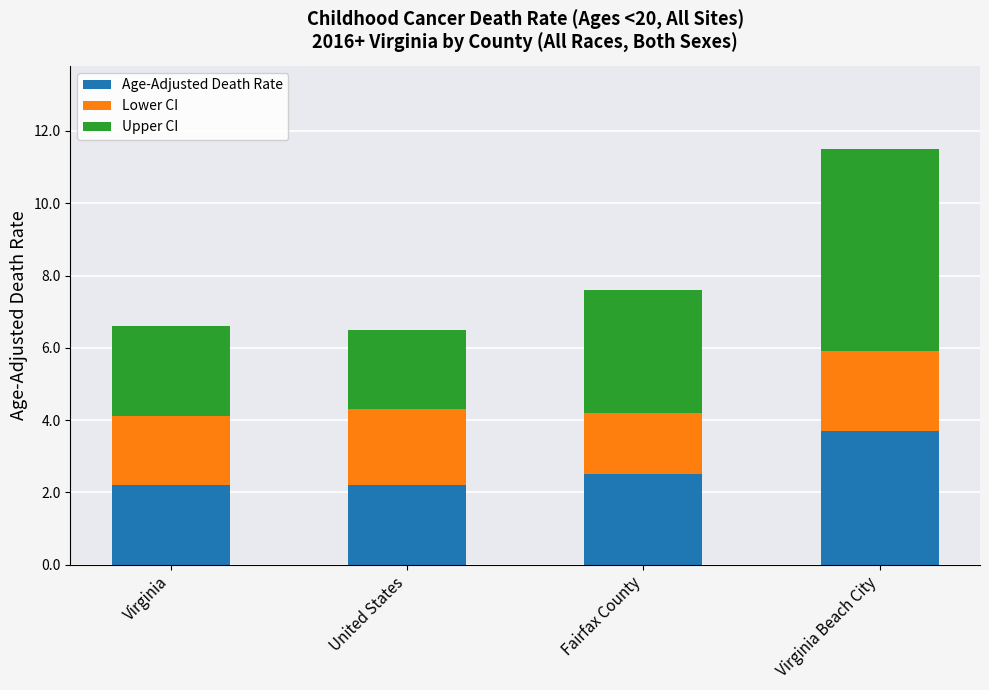

Reading left to right, list the values for the Age-Adjusted Death Rate series.

2.2	2.2	2.5	3.7